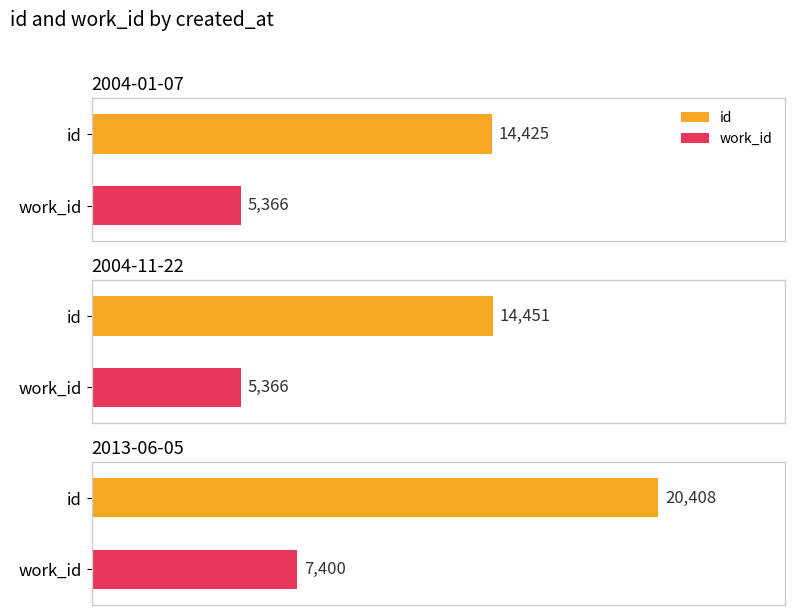

What are all the series names shown in the legend?

id, work_id